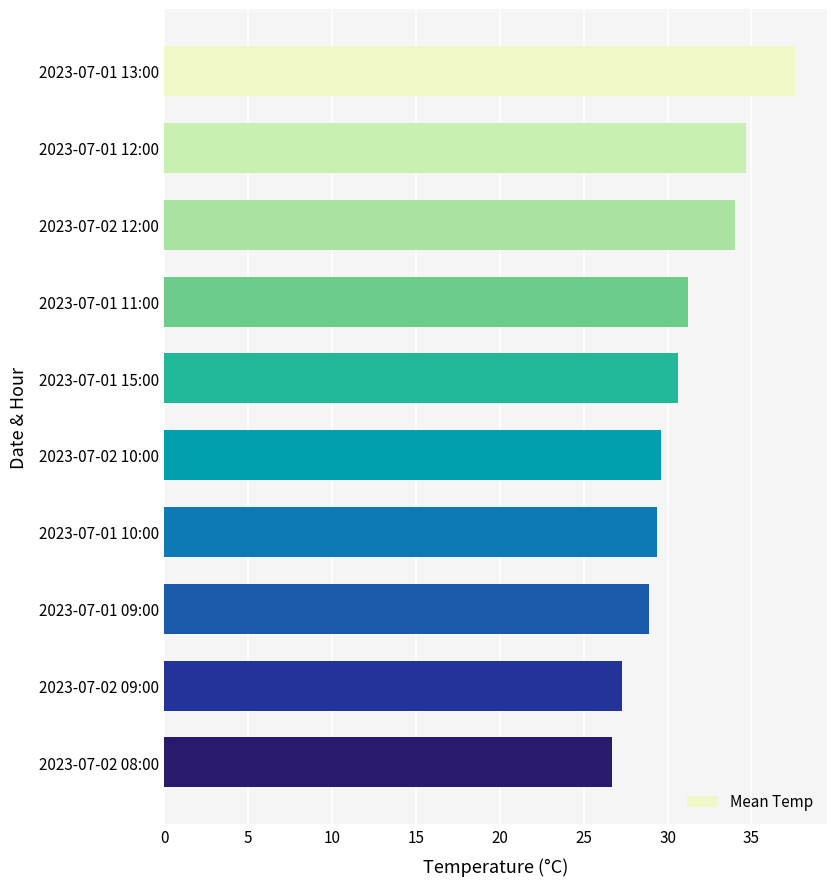

What is the approximate value at 2023-07-01 12:00?

34.7